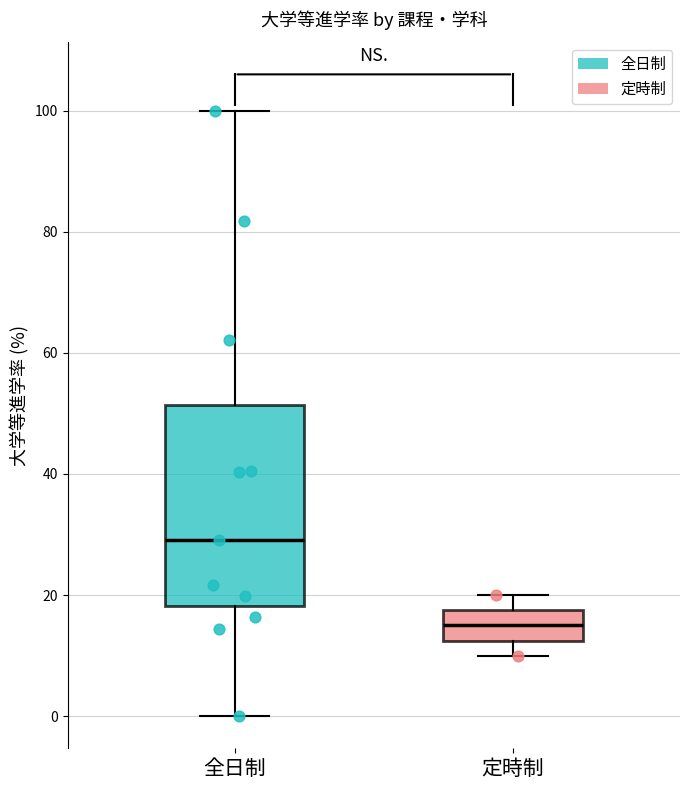

Which box has the lowest median line?

定時制